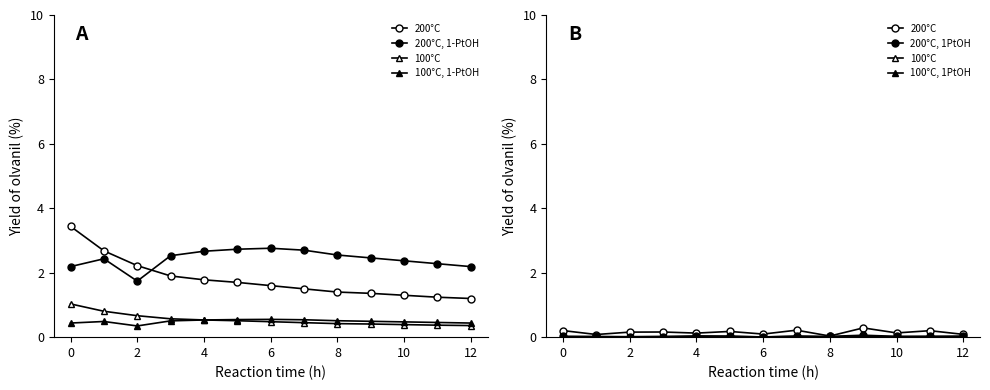

True or false: 100°C has a value of 0.0 at 10.

True